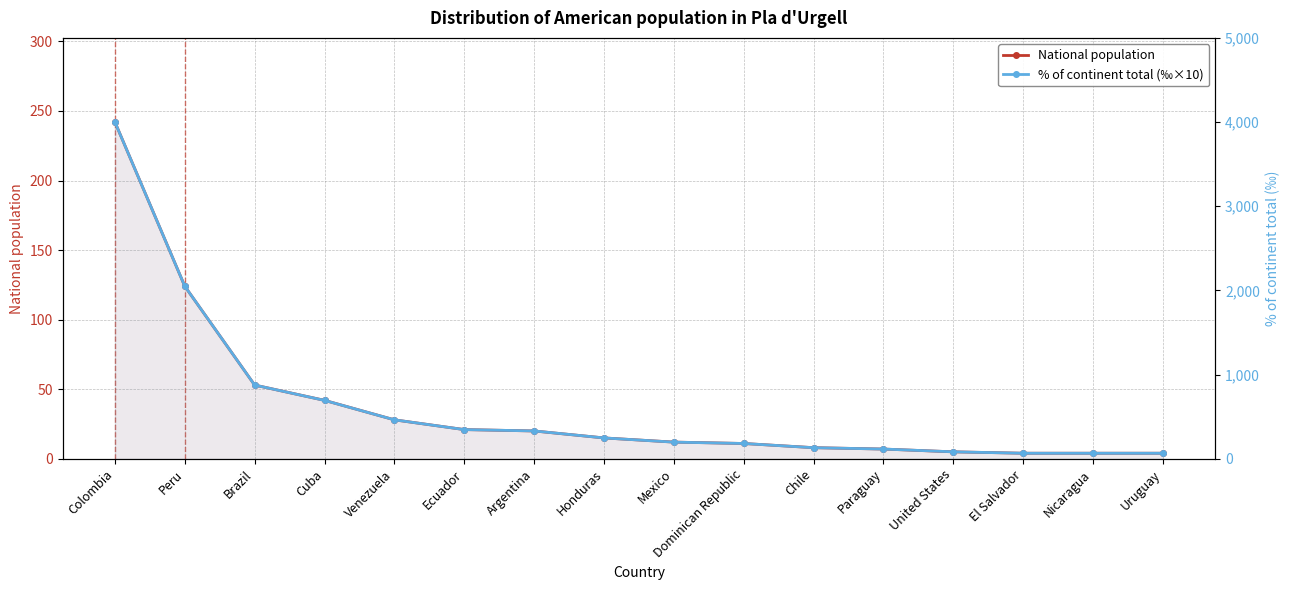

Reading left to right, extract all data points from this chart.

National population: 242	124	53	42	28	21	20	15	12	11	8	7	5	4	4	4
% of continent total (‰×10): 4000	2050	876	694	463	347	331	248	198	182	132	116	83	66	66	66